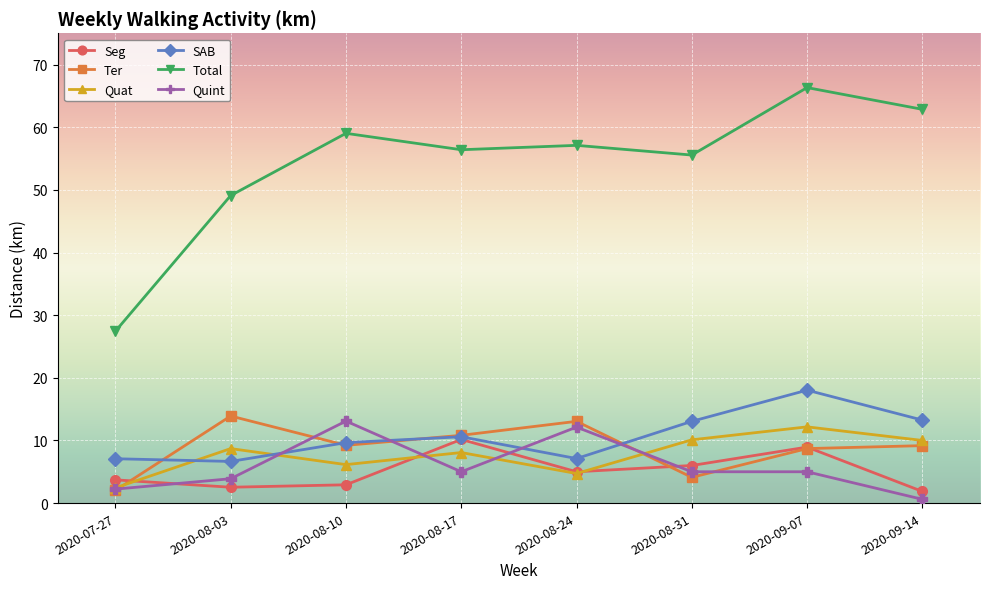

Count the number of data series in this chart.

6